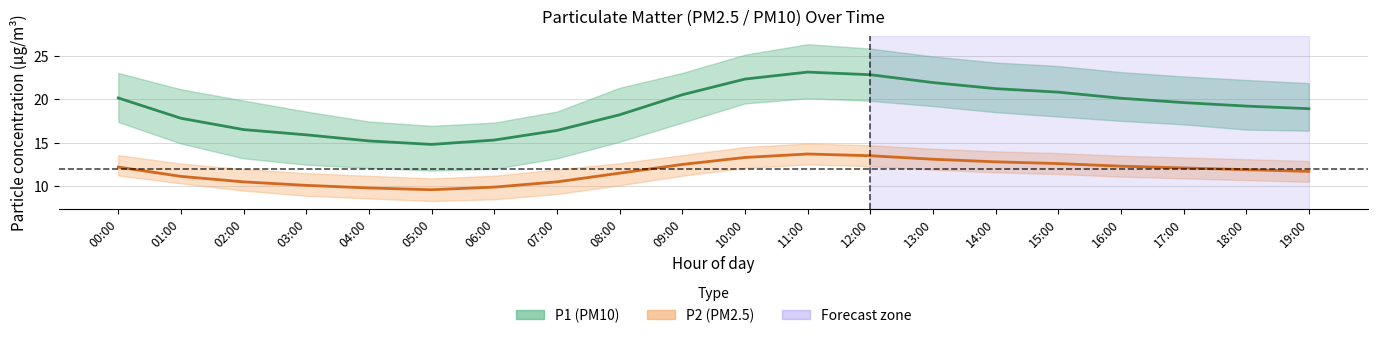

What position from the right is 17:00?

3